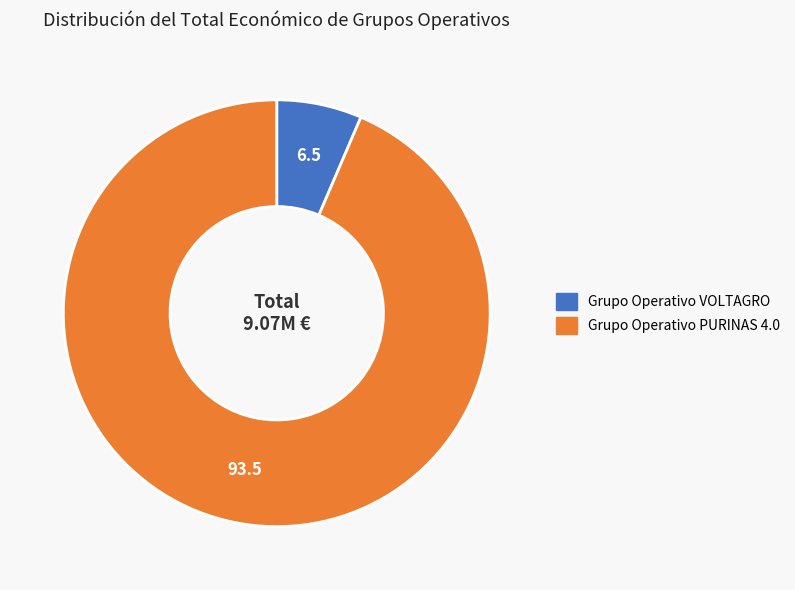

True or false: Grupo Operativo VOLTAGRO accounts for 6% of the total.

True